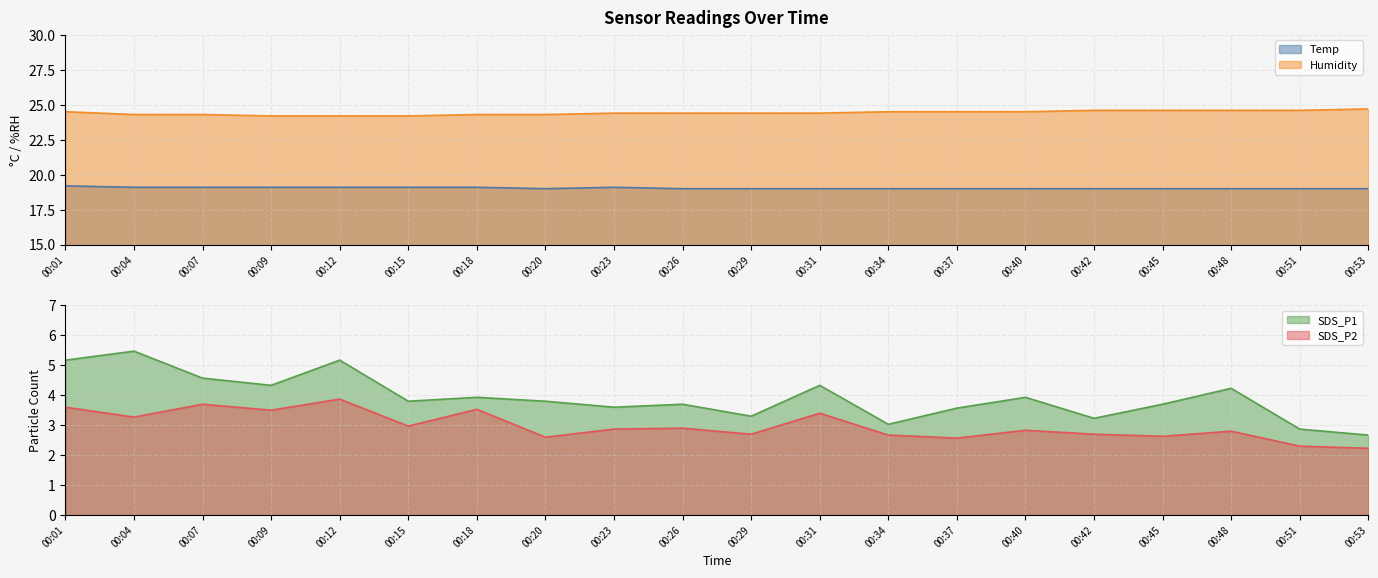

At which category does Temp reach its first local peak?

00:23